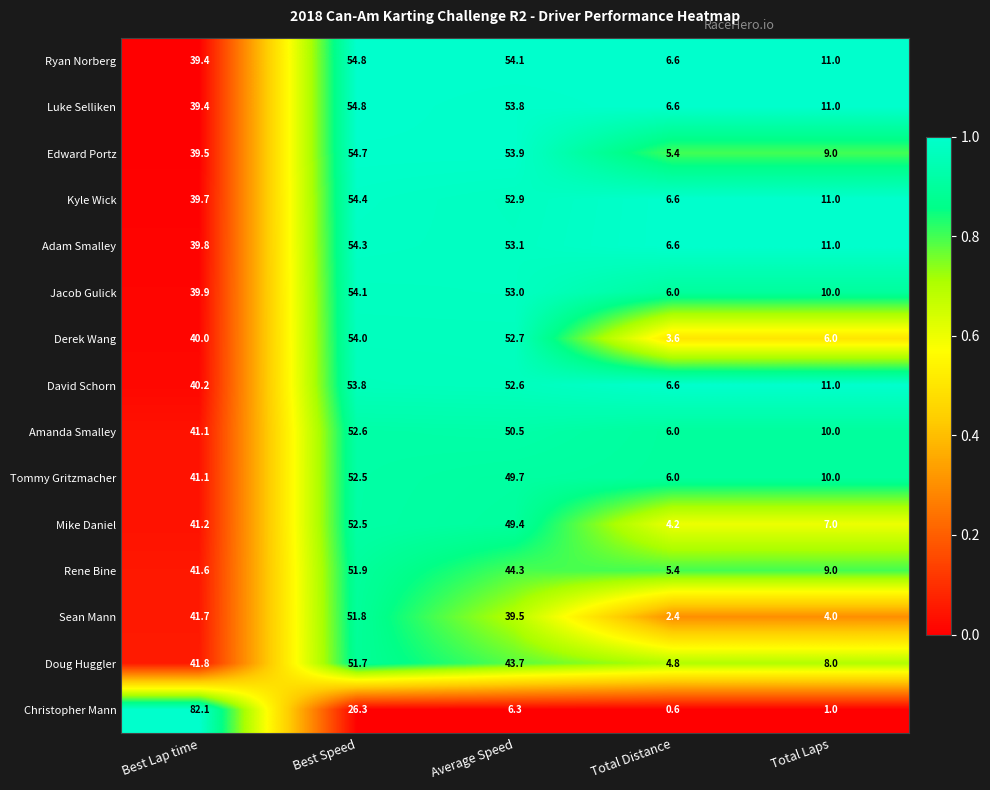

At how many categories does at least one series exceed 0?

5